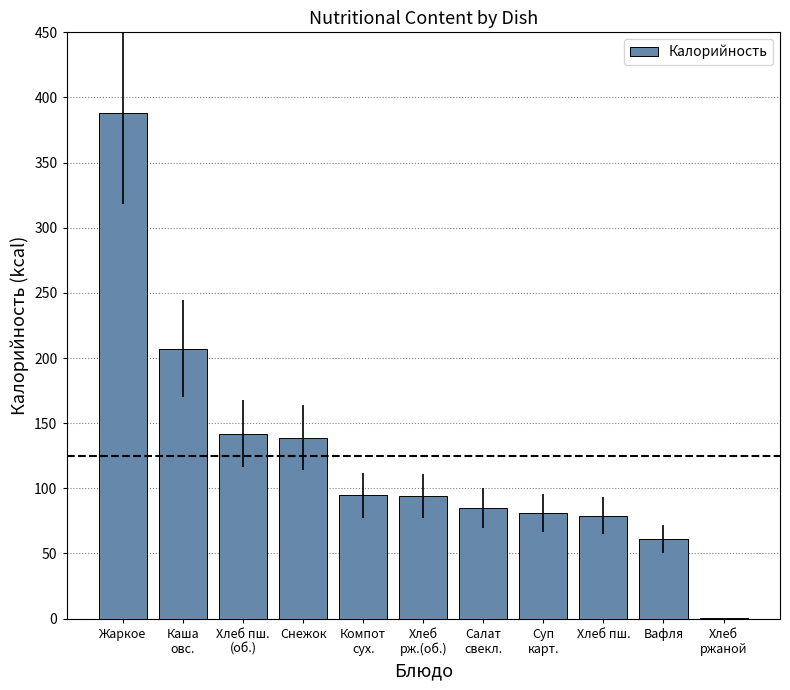

The chart shows a value of 138.7 at Снежок. True or false?

True